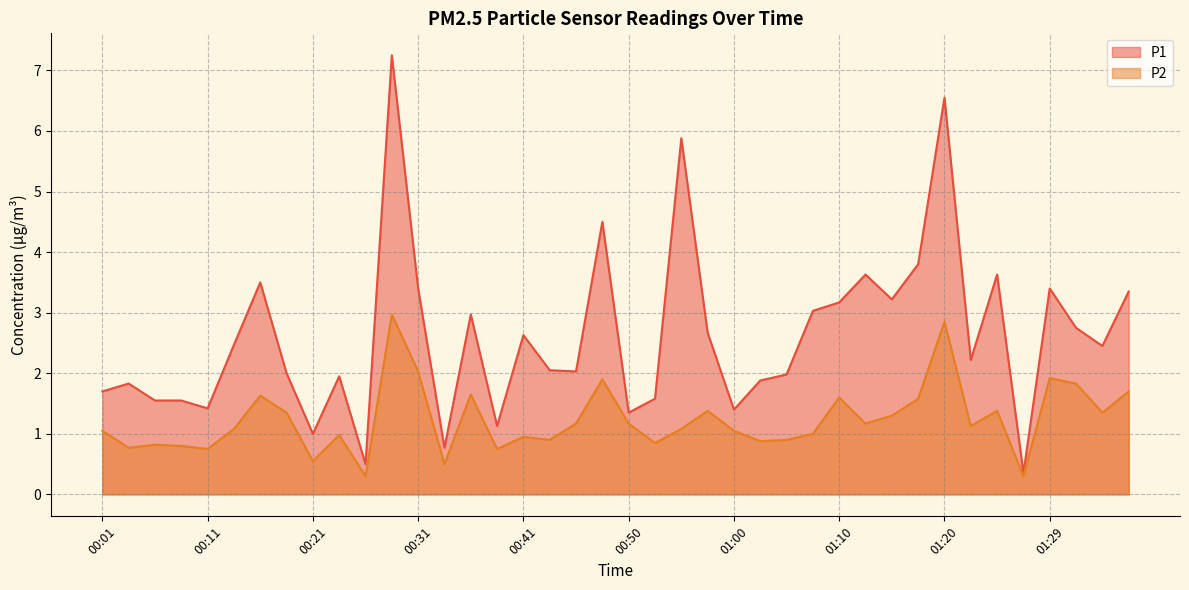

What is the sum of all P1 values?

104.5